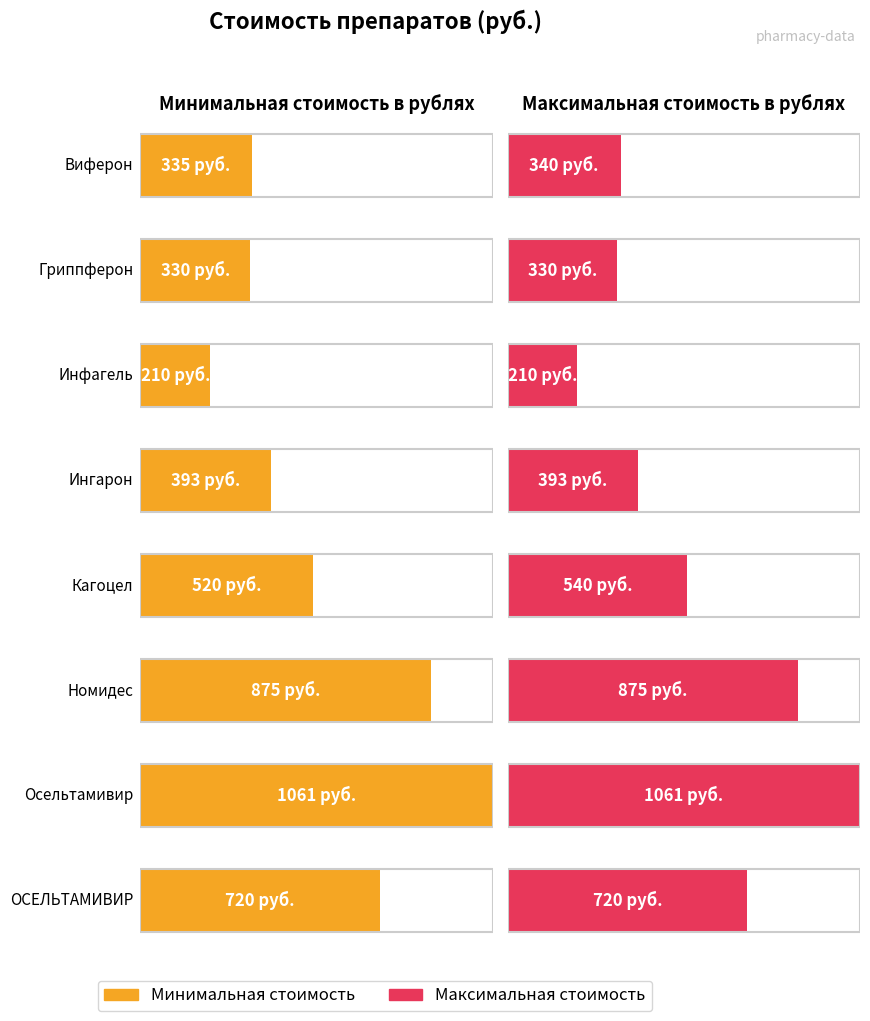

Read the Минимальная стоимость в рублях value at Номидес.

875.0